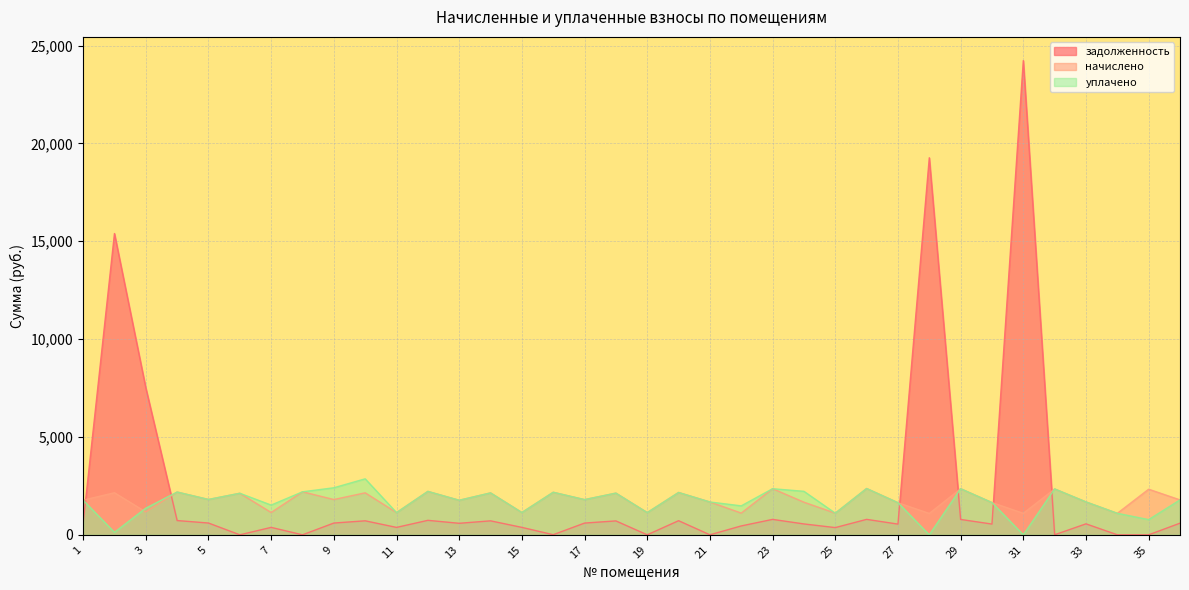

Which series has the widest spread of values?

задолженность